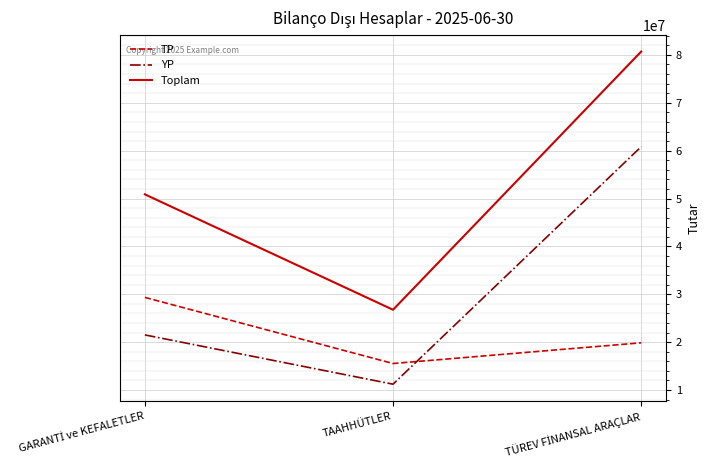

What value does the TP series have at TAAHHÜTLER?

15545953